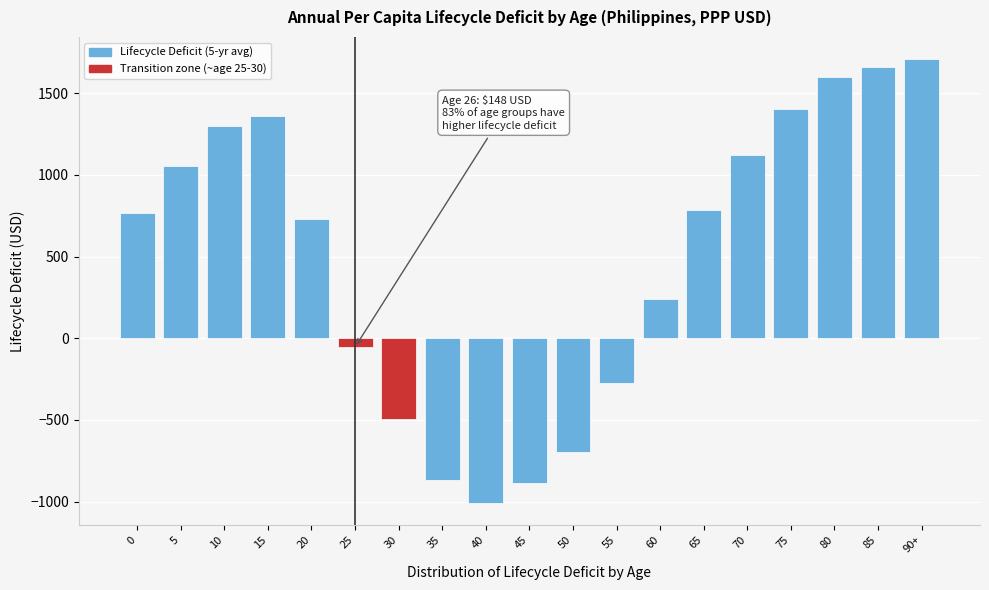

True or false: the data shows 1403.1 at 75.

True